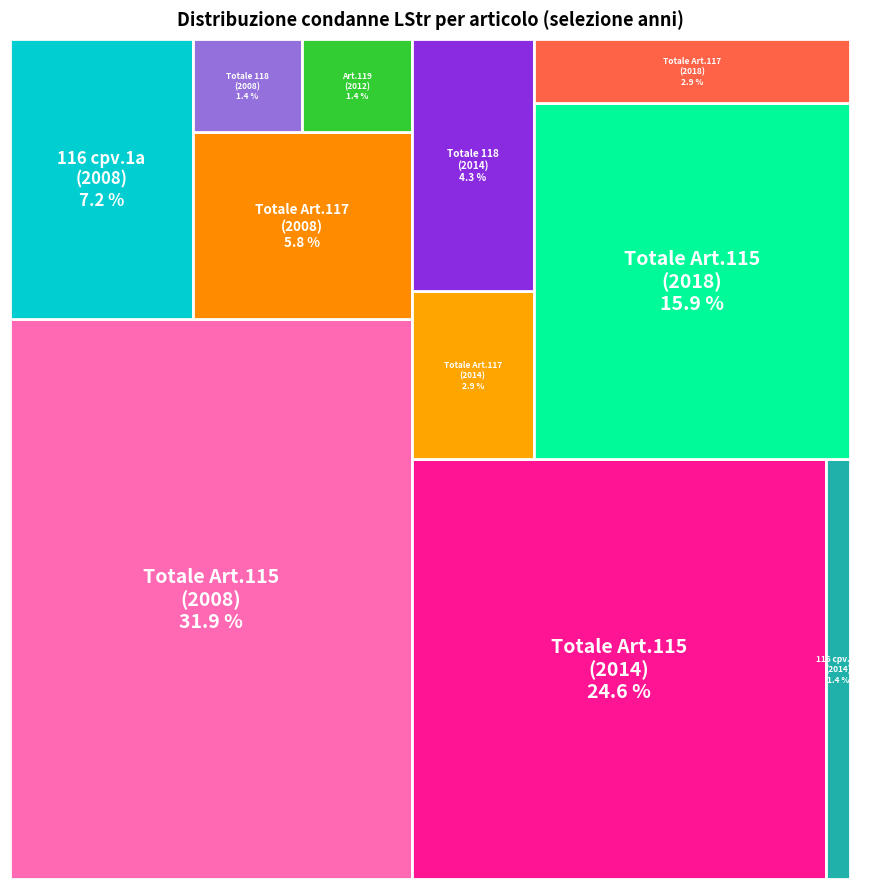

The 115 cpv.1 b (2014) slice represents 6% of the pie. True or false?

False